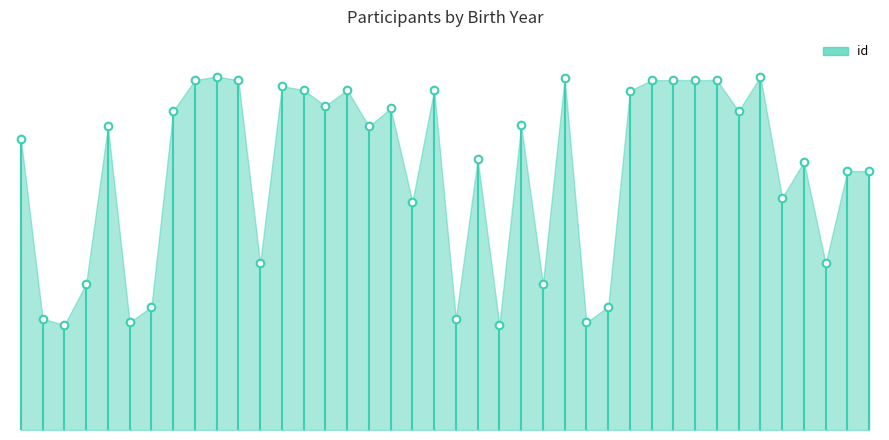

Approximately how many times larger is the value at 1969 compared to 2007?

0.4